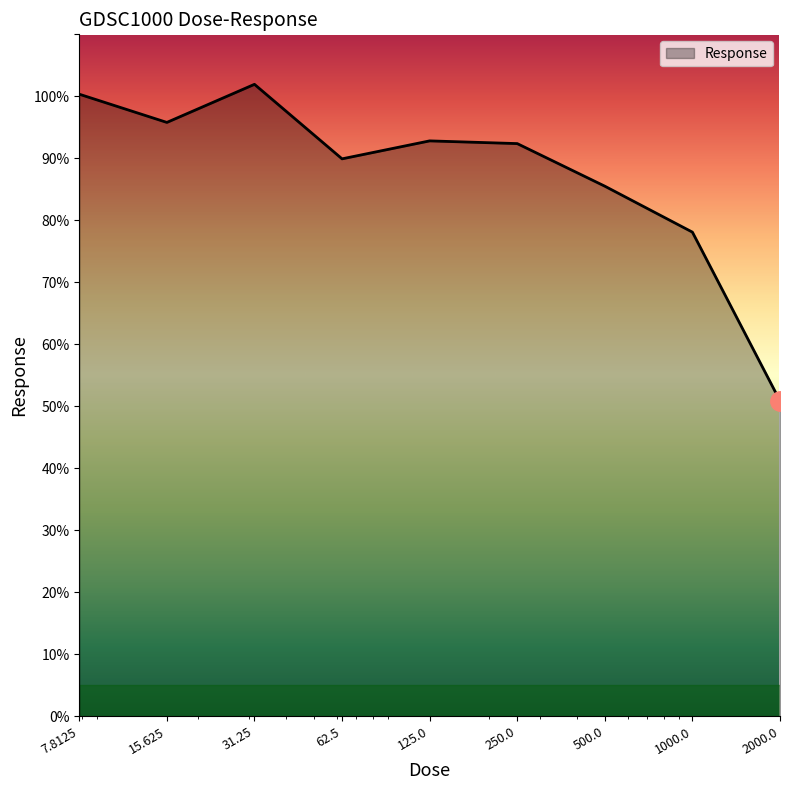

How many values exceed 92?

5